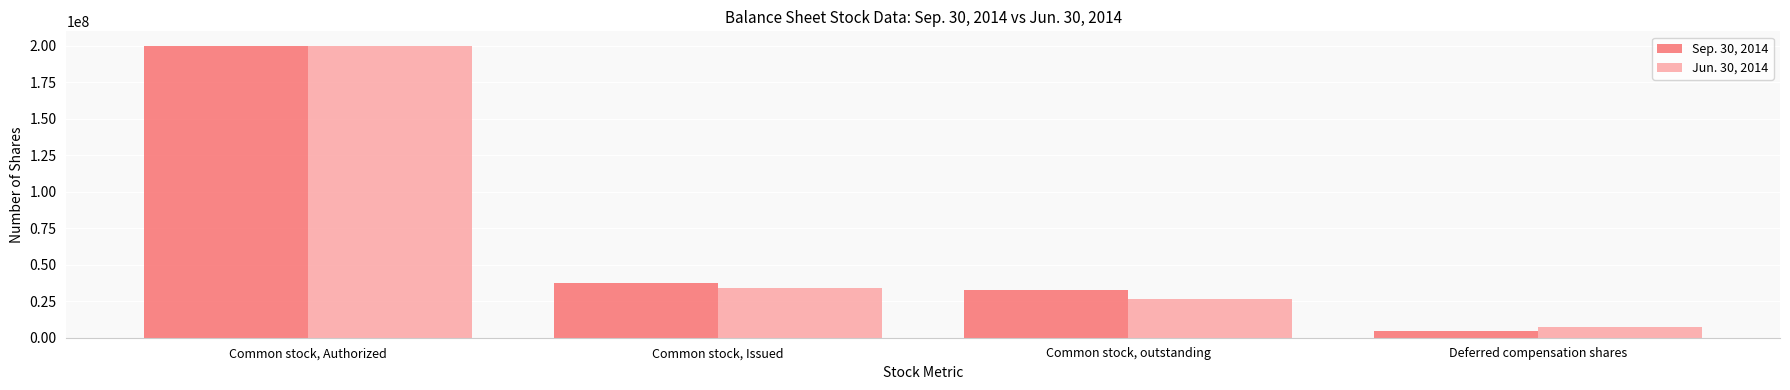

What is the difference between the Jun. 30, 2014 values at Common stock, Issued and Common stock, outstanding?

7668001